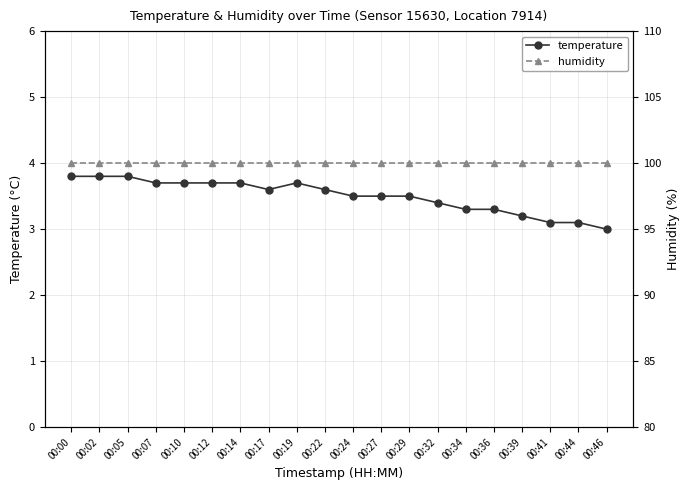

True or false: temperature has a value of 3.3 at 00:36.

True